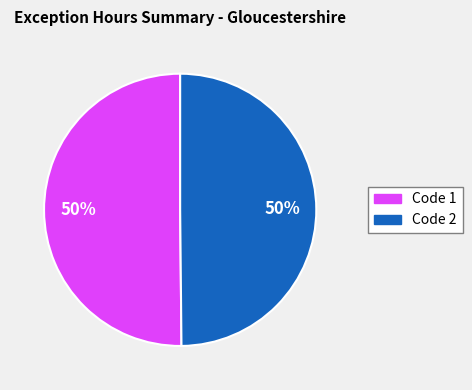

To the nearest percent, what is the average slice percentage?

50%